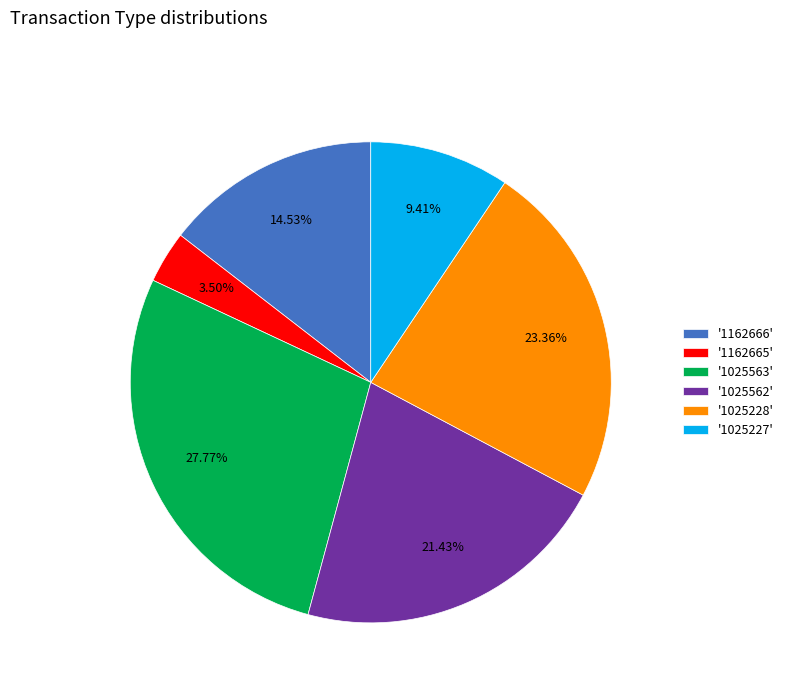

What is the ratio of the value at '1025228' to the value at '1162666'?

1.6